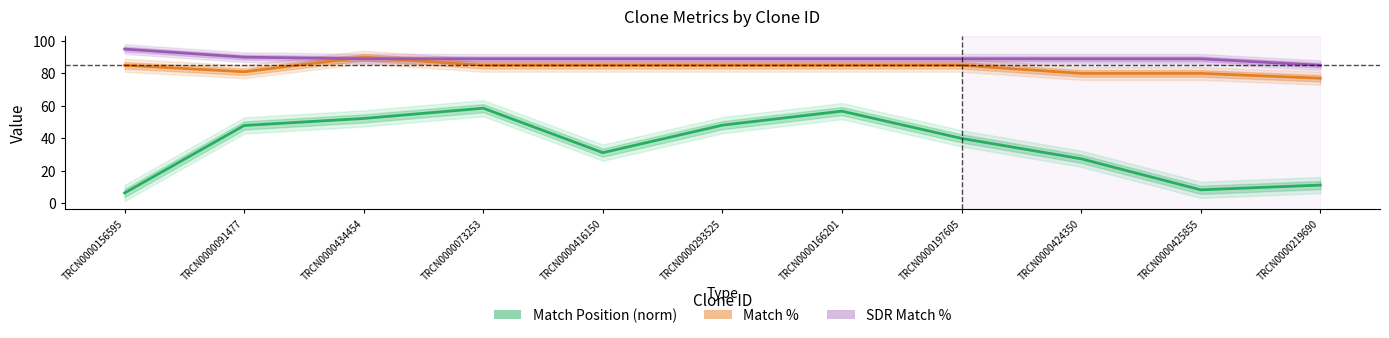

What are all the series names shown in the legend?

Match Position (norm), Match %, SDR Match %